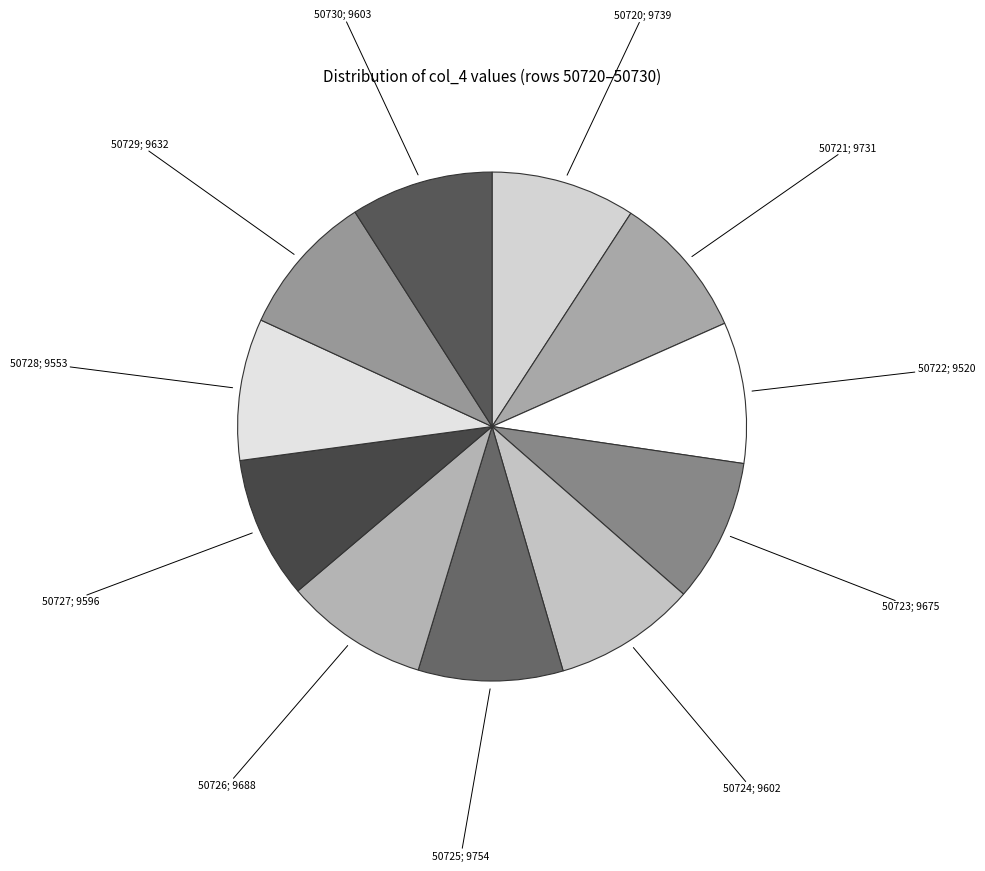

What is the ratio of the value at 50722; 9520 to the value at 50721; 9731?

1.0